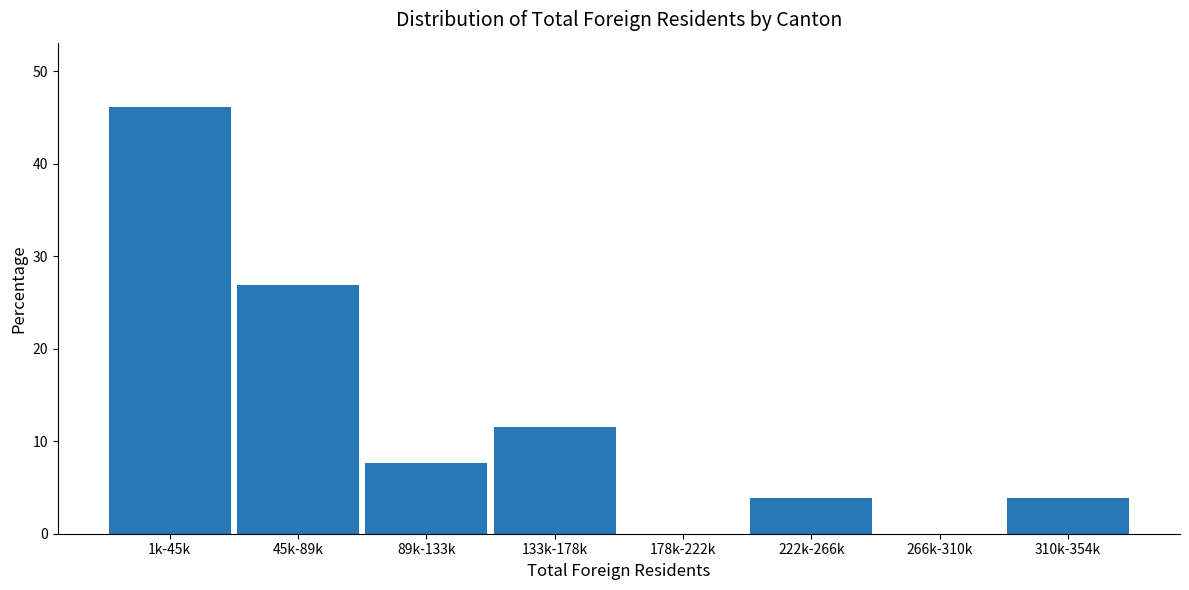

What is the greatest value displayed?

46.2